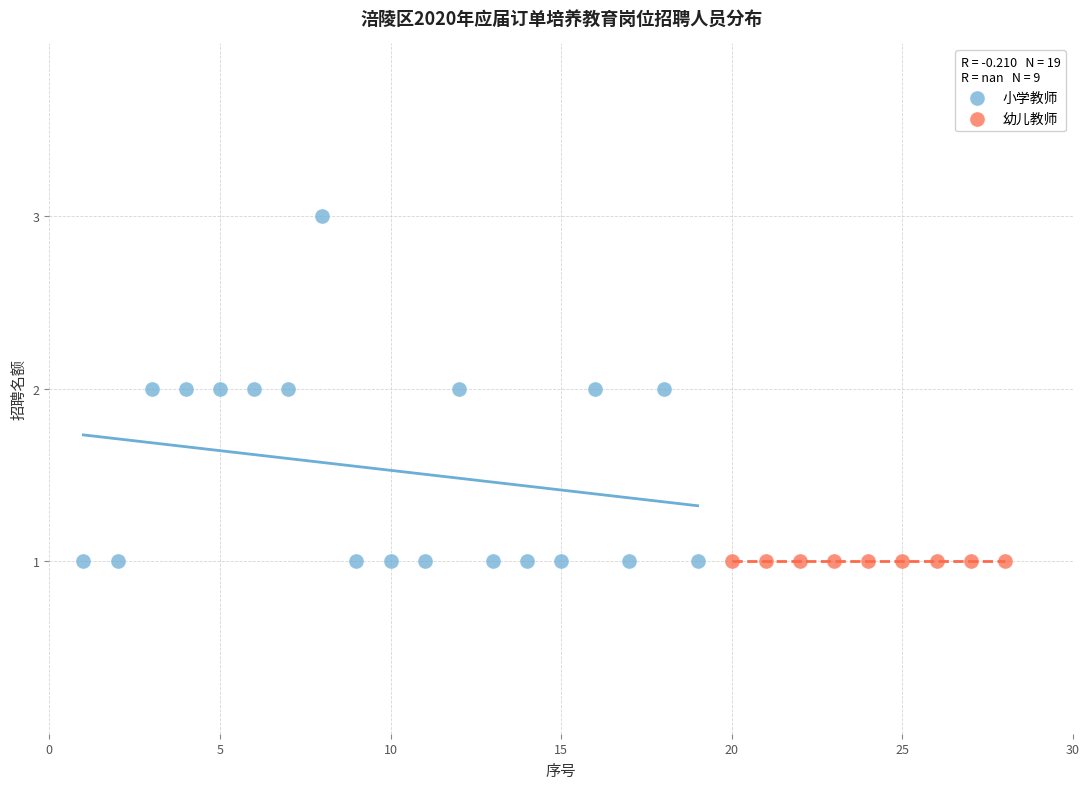

Which series reaches the maximum Y coordinate?

小学教师